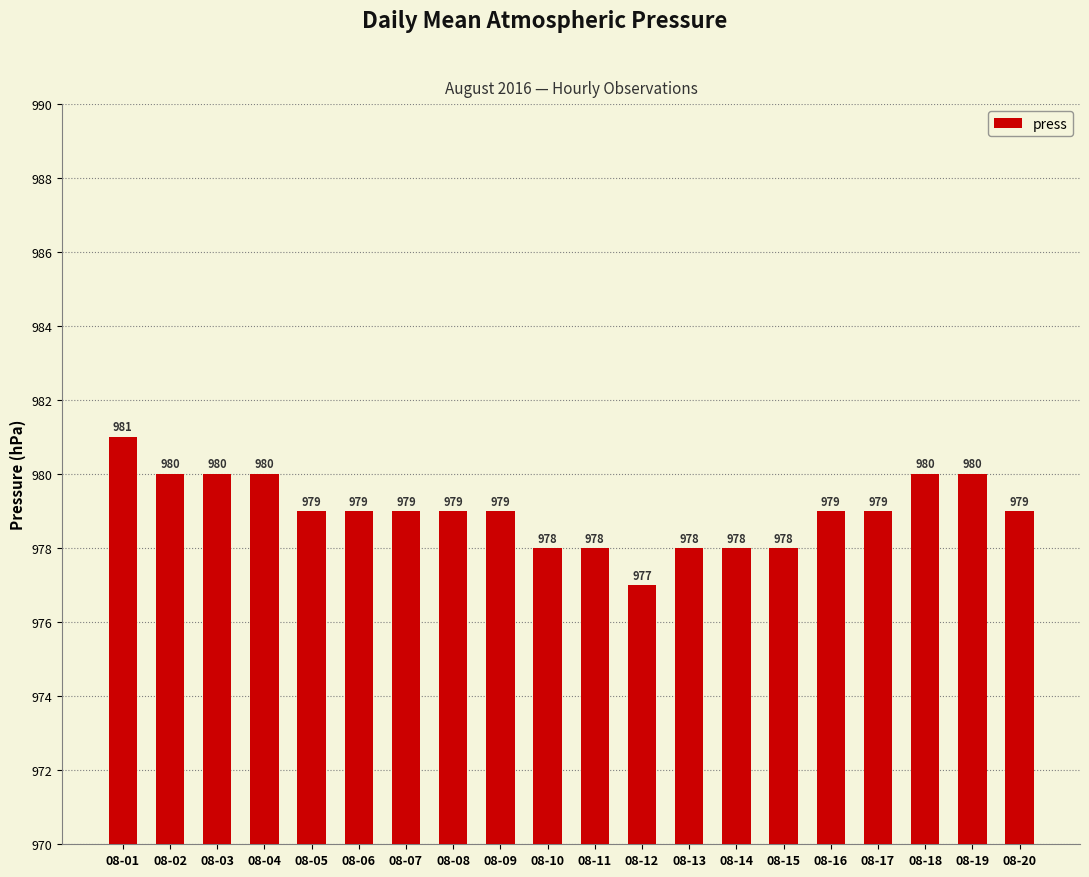

What is the value of the 16th bar from the left?

979